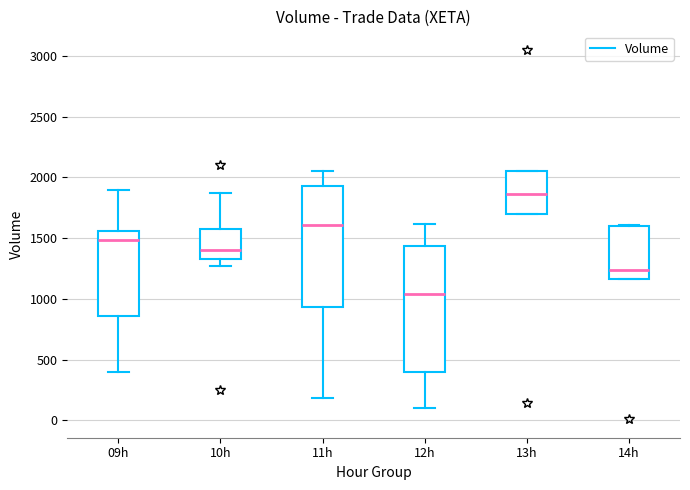

Where does the median line of the box for 11h sit on the y-axis? The values are not printed on the chart, so give them approximately, as read against the axis.

1600